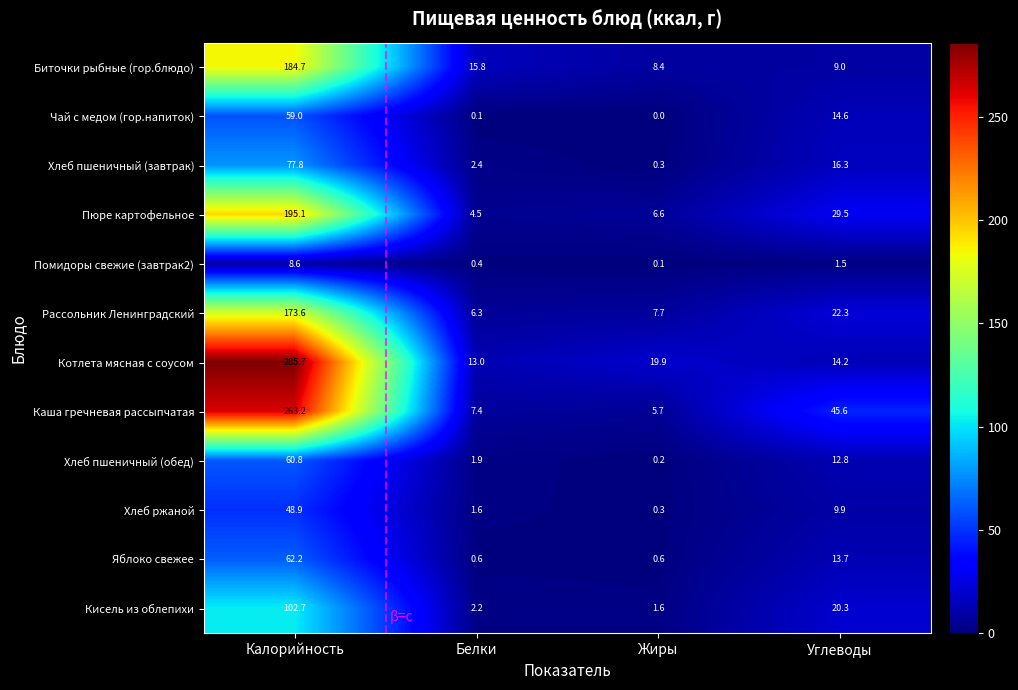

At which category does the chart reach its minimum across all series?

Жиры